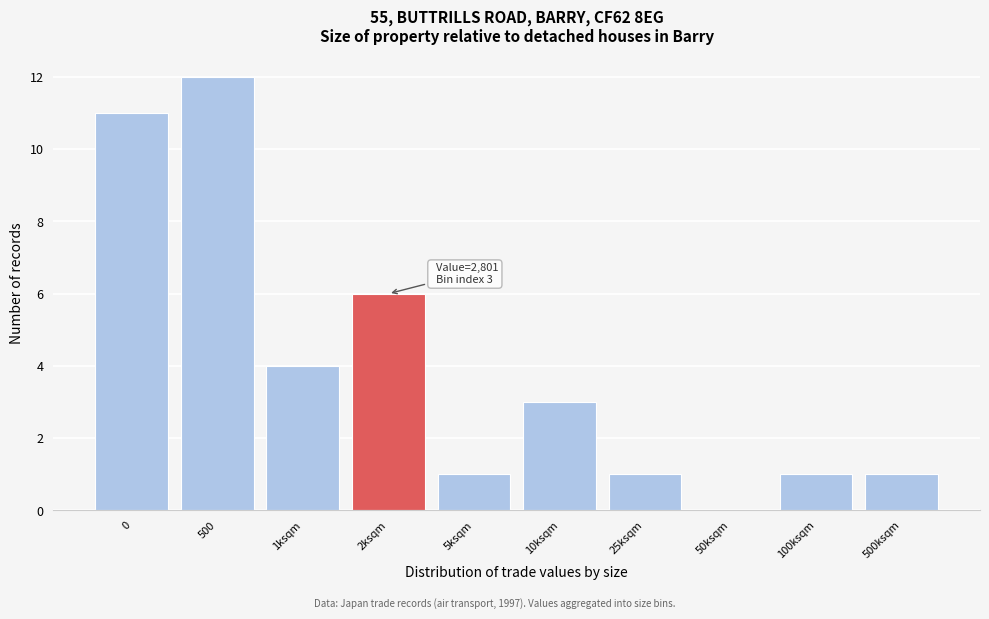

Reading left to right, transcribe all the data shown in this chart.

0=11	500=12	1ksqm=4	2ksqm=6	5ksqm=1	10ksqm=3	25ksqm=1	50ksqm=0	100ksqm=1	500ksqm=1